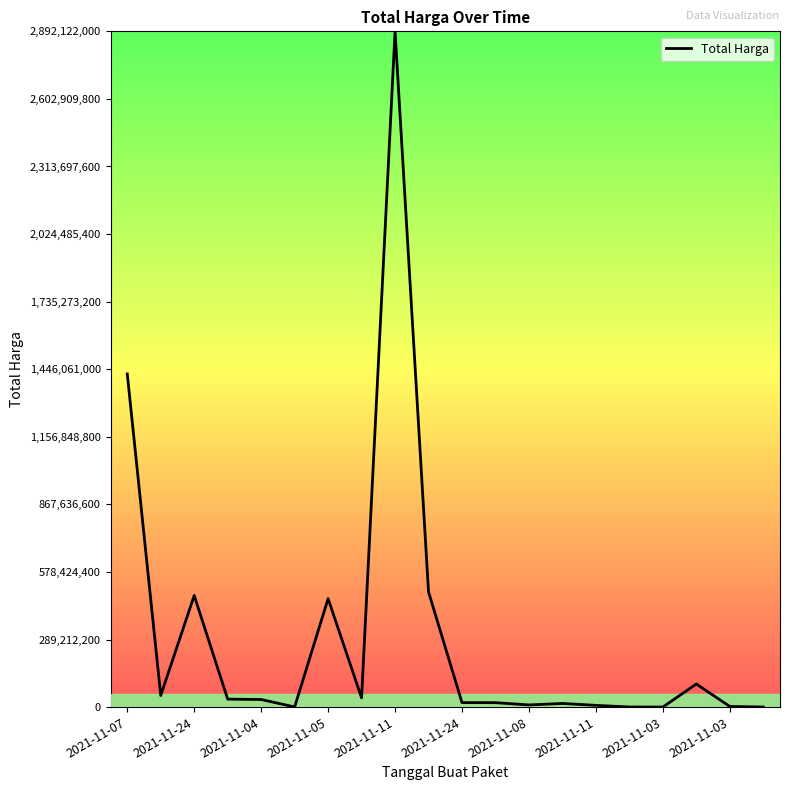

What is the greatest value displayed?

2892122000